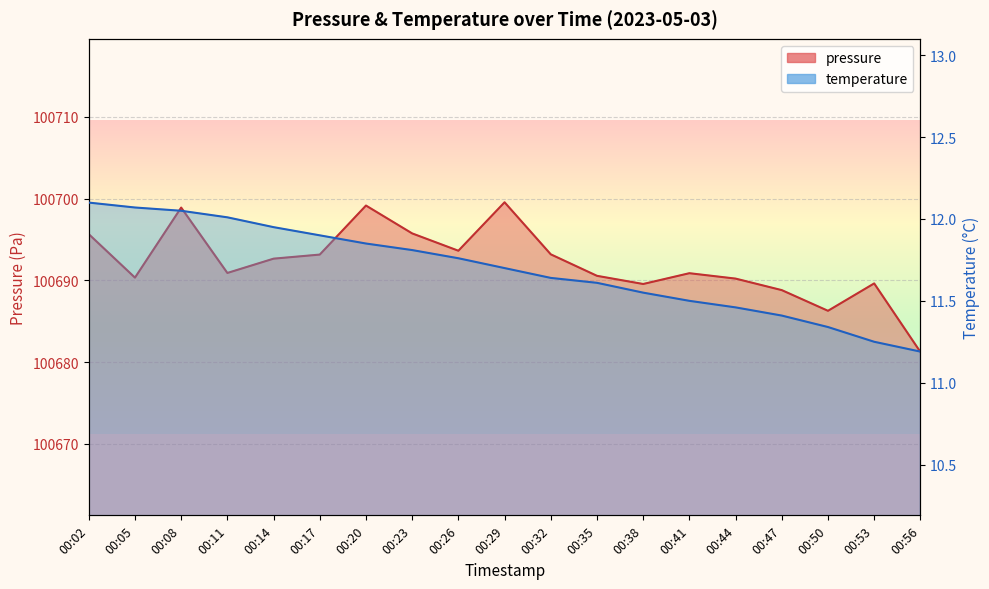

At how many categories does at least one series exceed 22411?

19